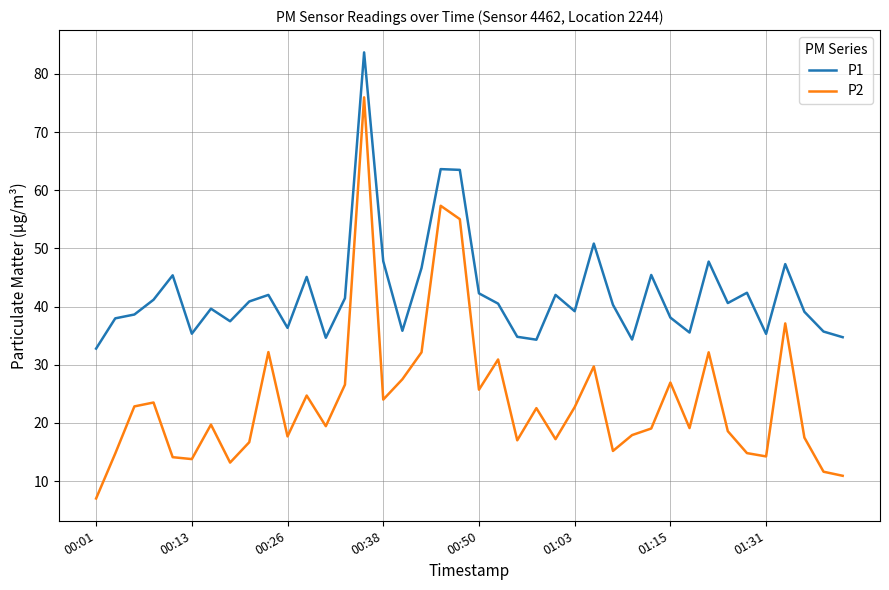

Which series has the largest total across all categories?

P1